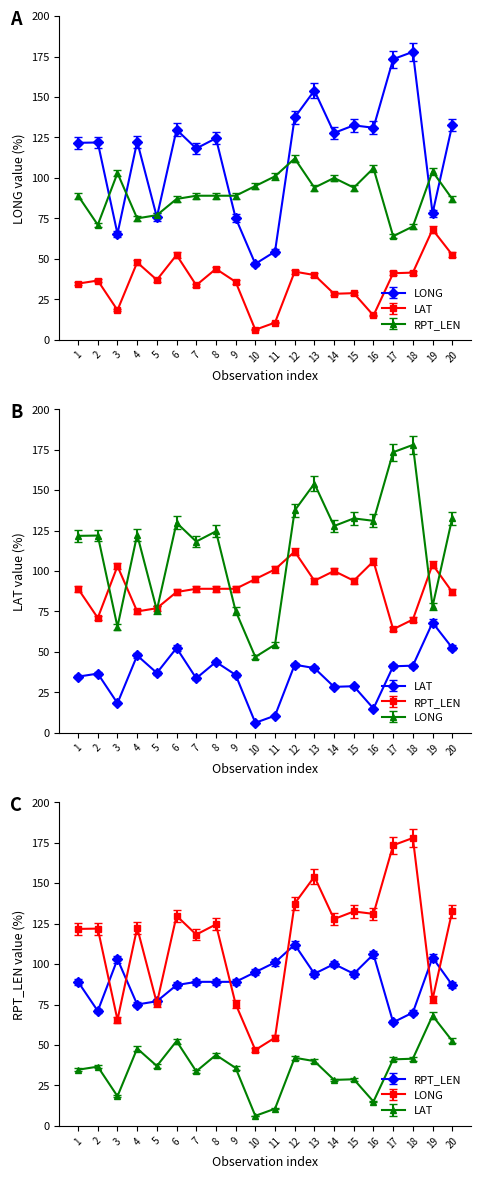

How many values in the RPT_LEN series are below 89?

7